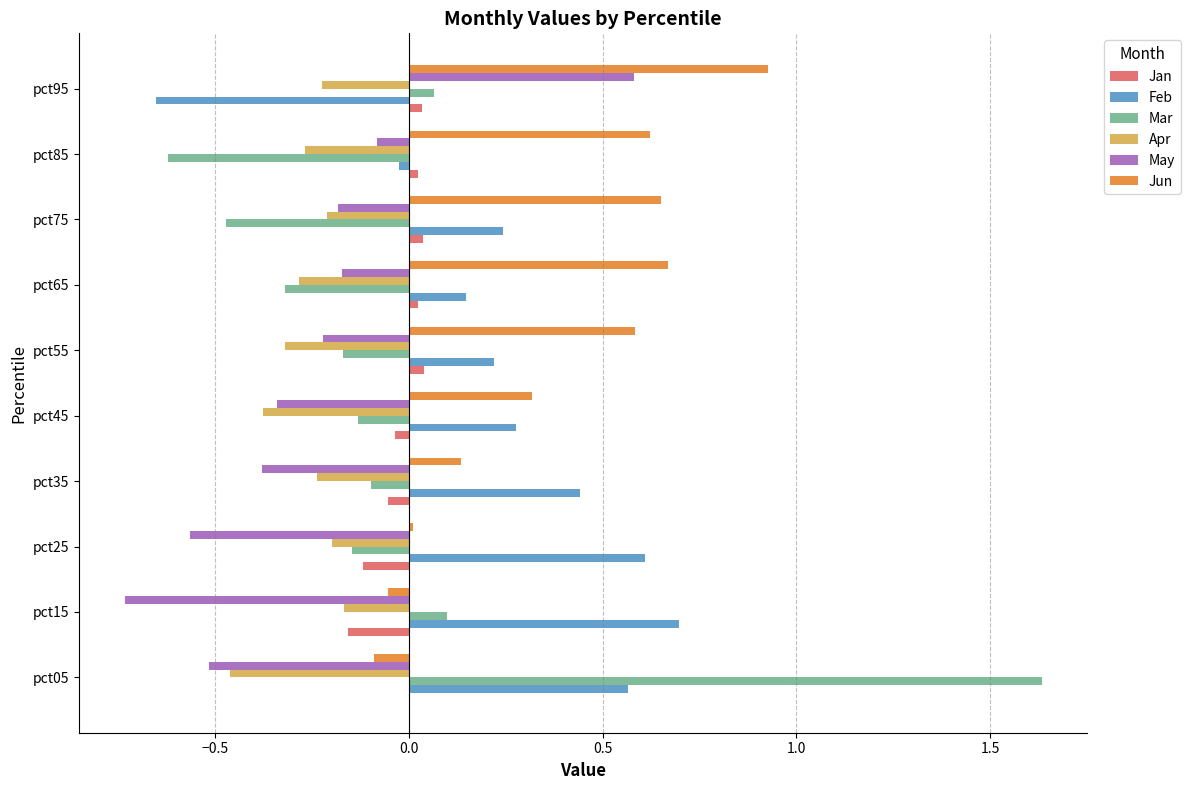

At which category is the sum across all series the highest?

pct05